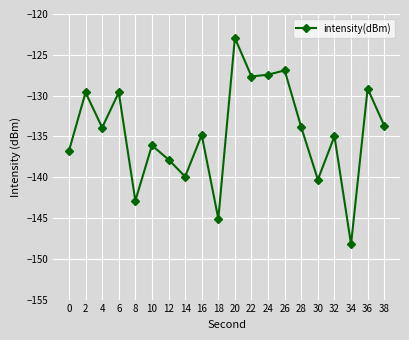

Count the number of data series in this chart.

1